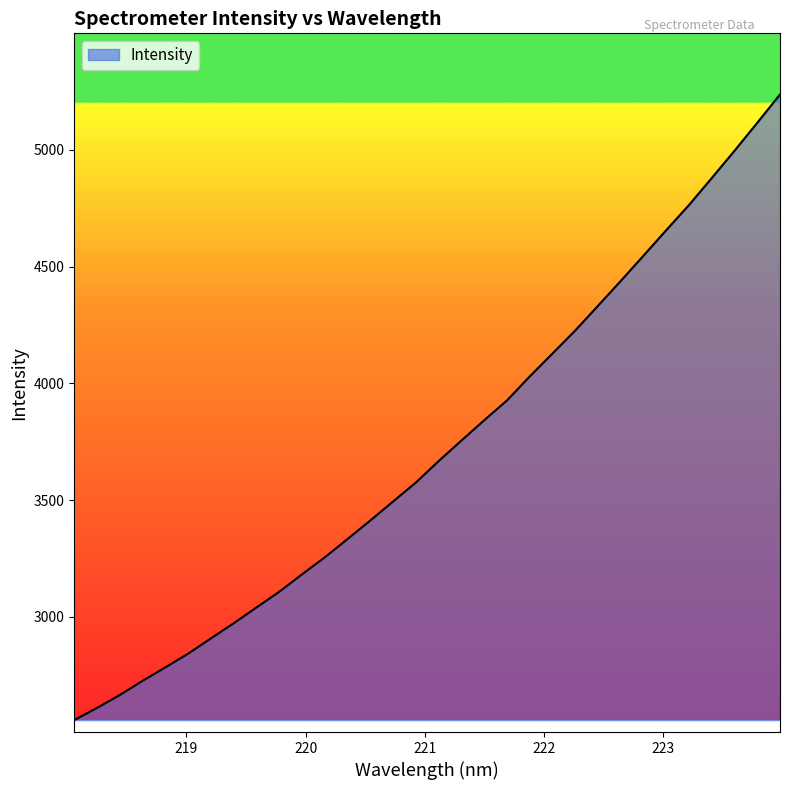

How many lines are shown in the chart?

1